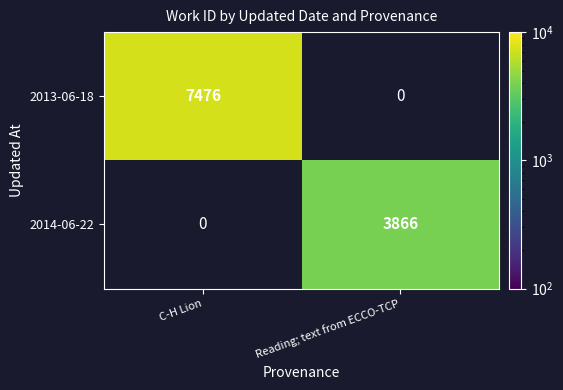

Is the value of 2013-06-18 at C-H Lion greater than the value of 2014-06-22 at Reading; text from ECCO-TCP?

Yes